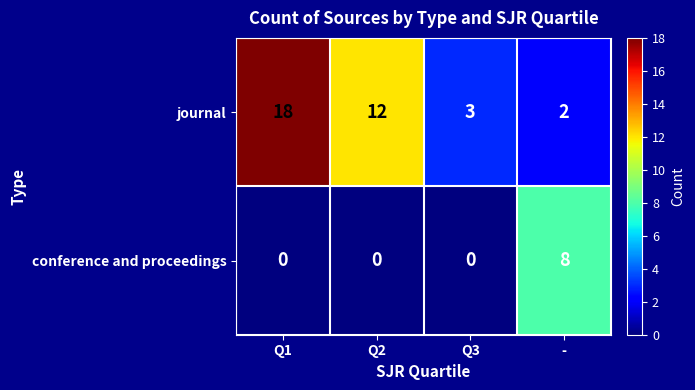

Reading right to left, list all the values displayed in this chart.

journal: -=2	Q3=3	Q2=12	Q1=18
conference and proceedings: -=8	Q3=0	Q2=0	Q1=0